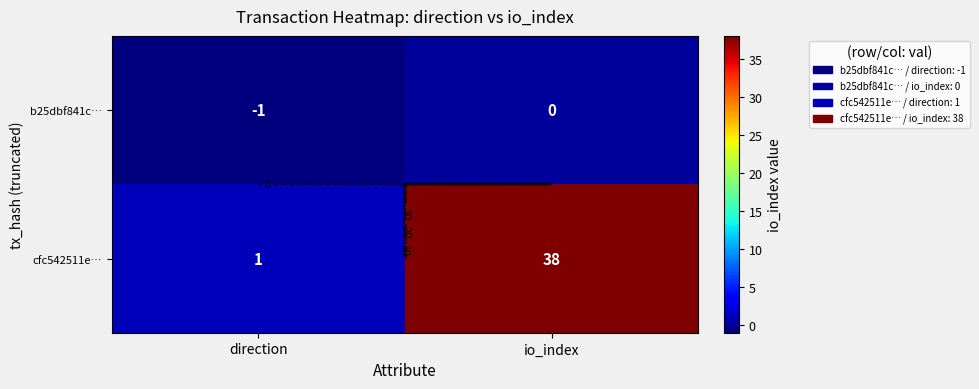

How many cfc542511e… values are between 1 and 38?

2